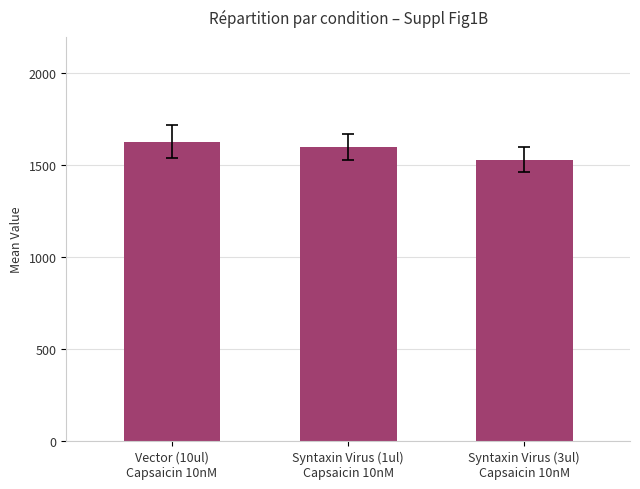

At which category does the chart reach its peak across all series?

Vector (10ul)
Capsaicin 10nM